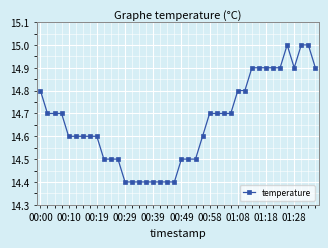

True or false: the data has more than 0 interior local peaks.

True